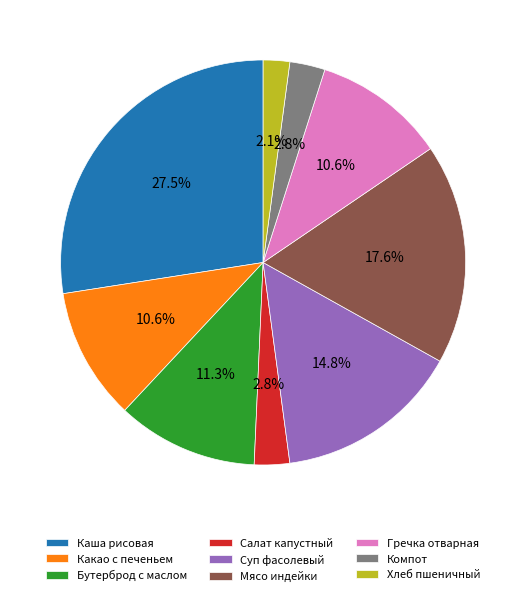

Does Бутерброд с маслом account for over 50% of the chart?

No